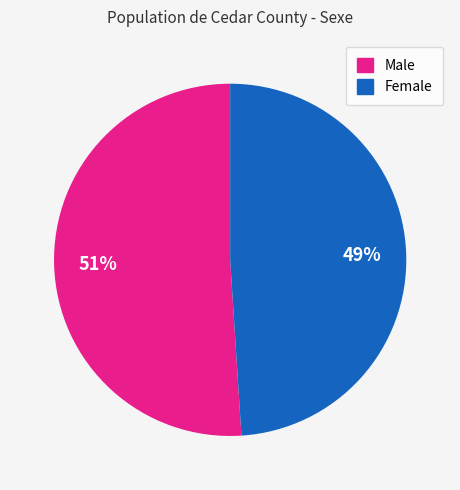

To the nearest percent, what is the average slice percentage?

50%